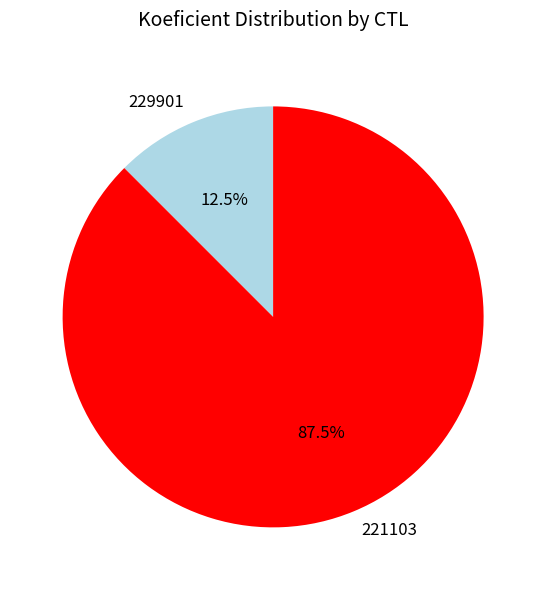

To the nearest percent, what is the difference between the largest and smallest slice percentages?

75%